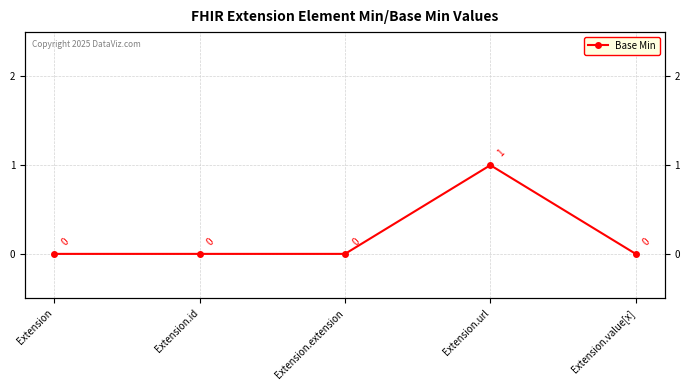

Where is the data nearest to the value 0?

Extension